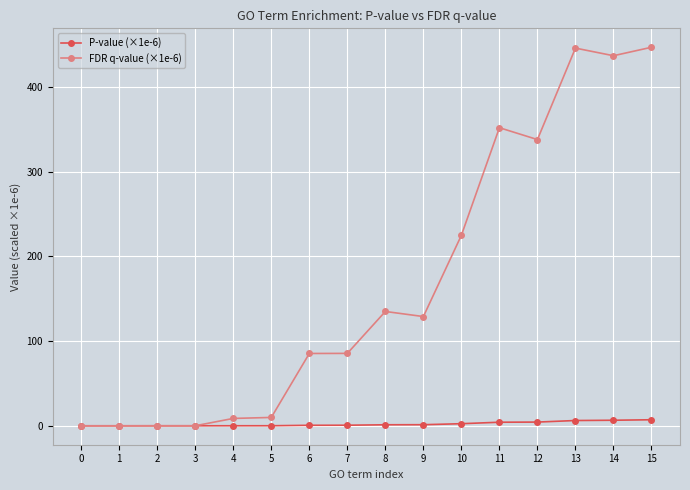

The value of FDR q-value (×1e-6) at 11 is 352.0. True or false?

True